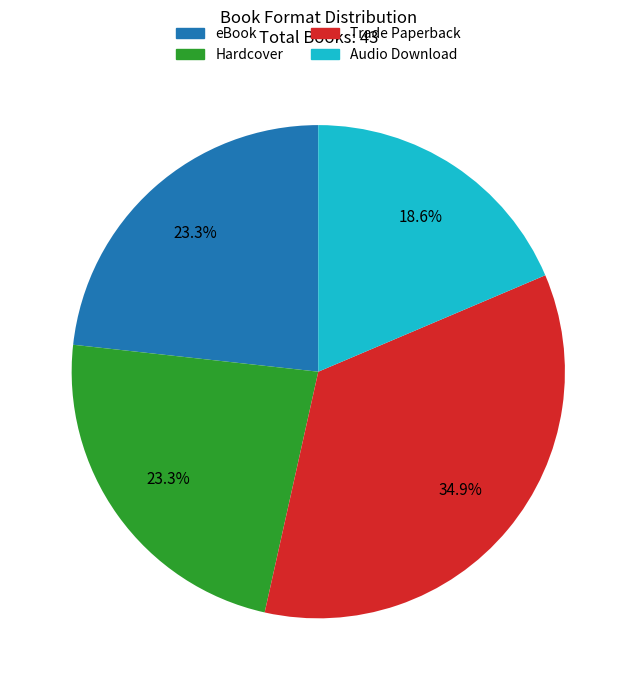

Count the number of slices in the pie.

4